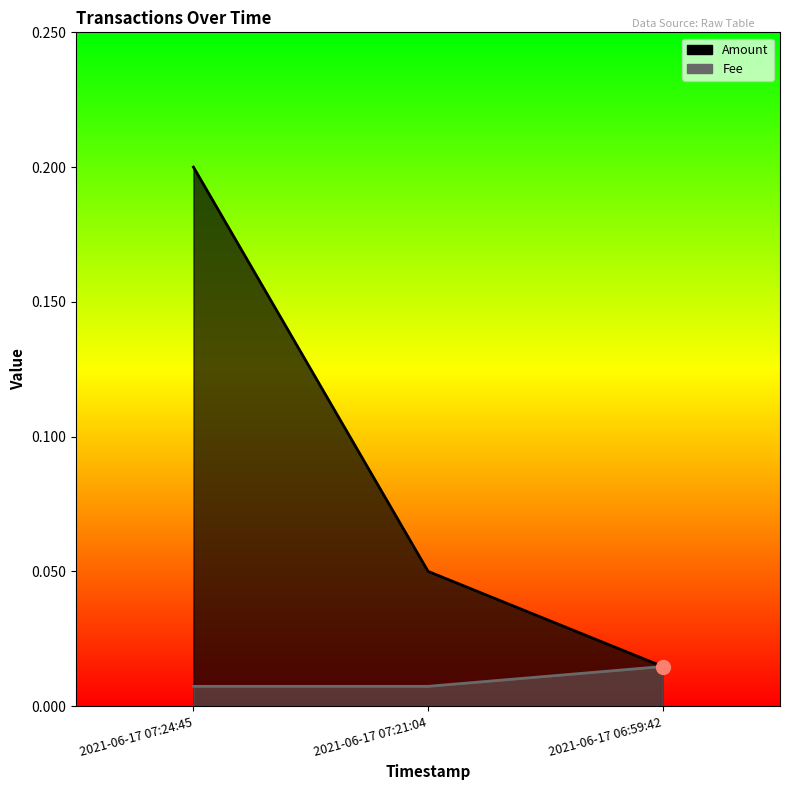

Is the value of Amount at 2021-06-17 07:21:04 greater than the value of Fee at 2021-06-17 07:21:04?

Yes